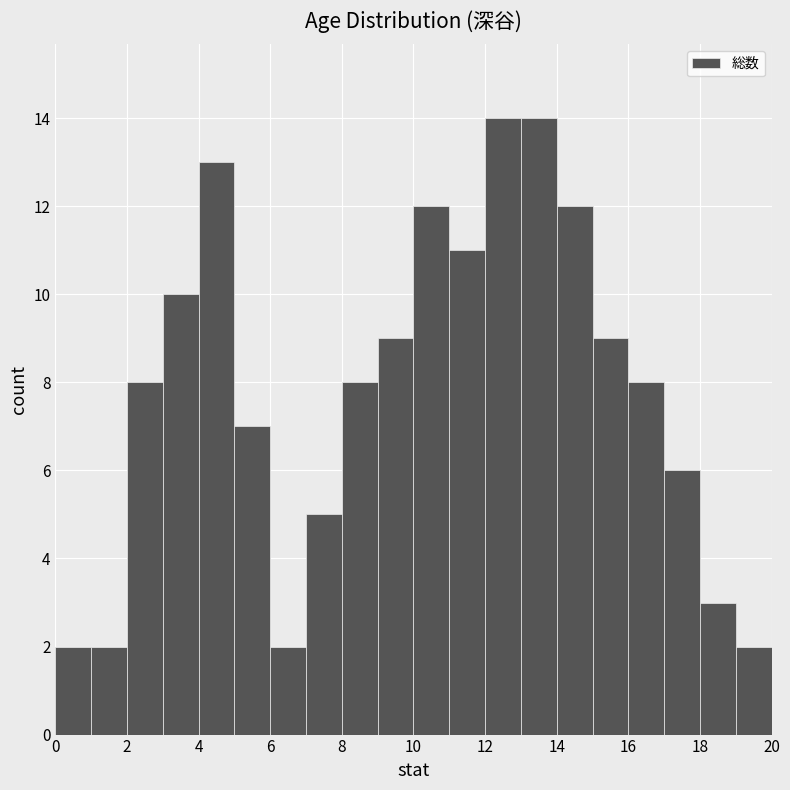

What is the height of the bar covering 19 to 20 on the x-axis? The values are not printed on the chart, so give them approximately, as read against the axis.

2